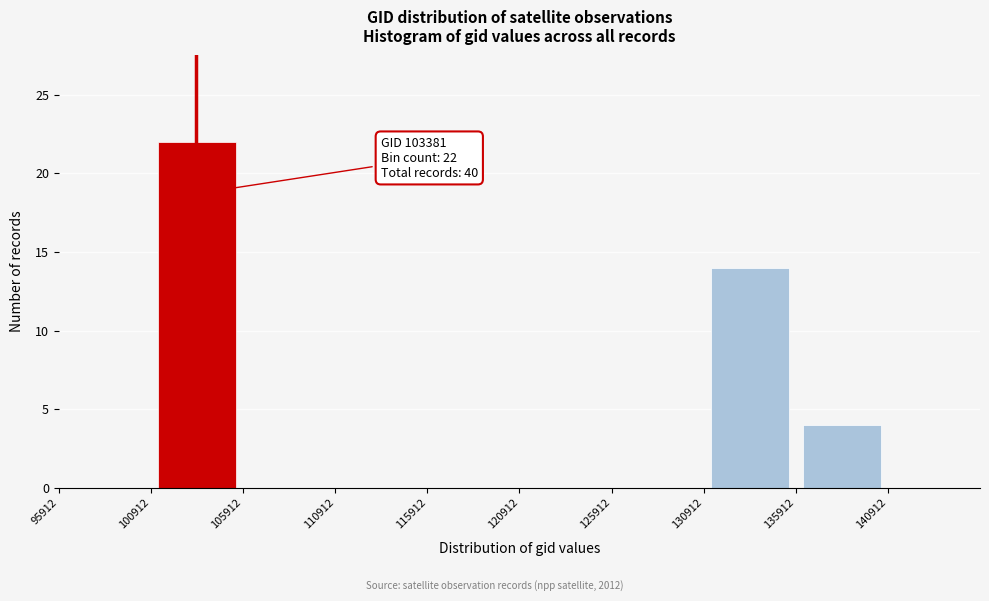

Which range on the x-axis has the tallest bar?

101000 to 106000